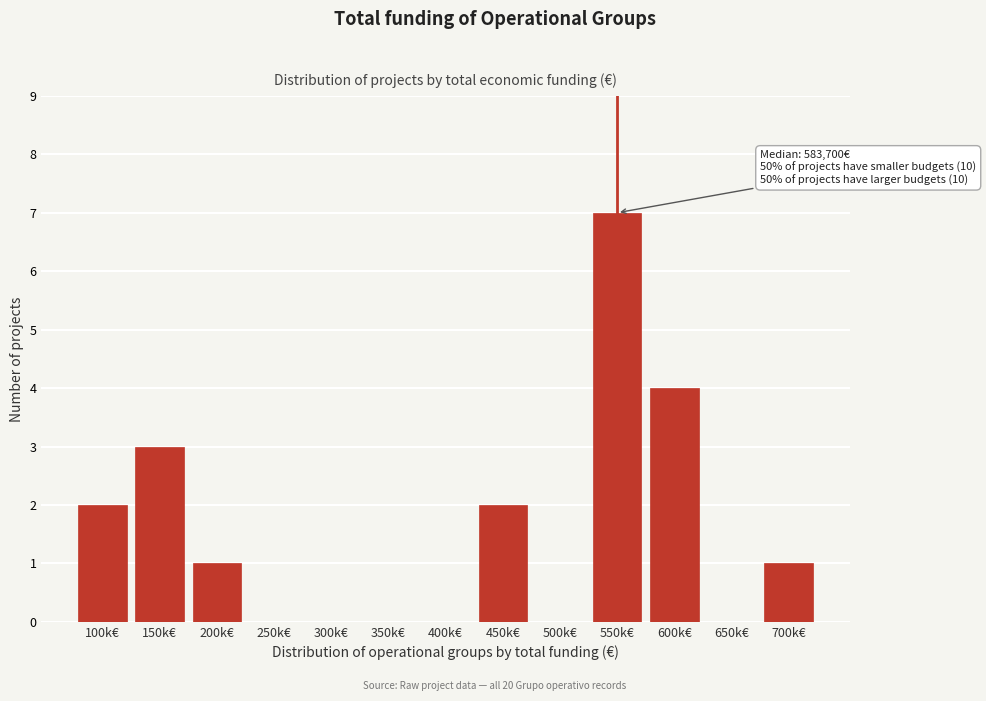

Reading left to right, list all the values displayed in this chart.

100k€=2	150k€=3	200k€=1	250k€=0	300k€=0	350k€=0	400k€=0	450k€=2	500k€=0	550k€=7	600k€=4	650k€=0	700k€=1